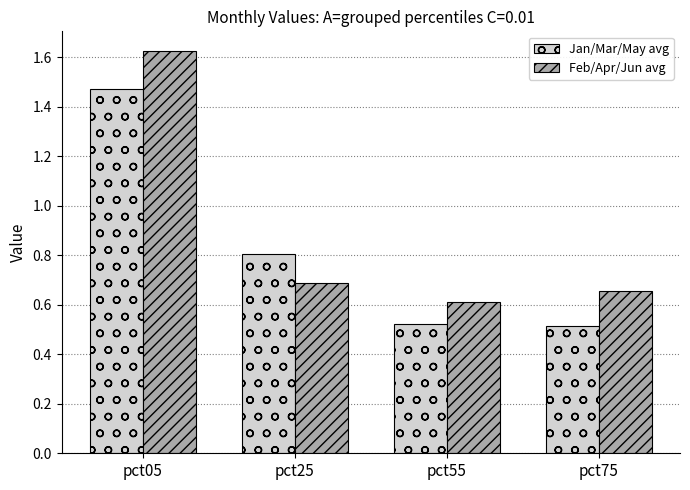

What is the total value across all series at pct05?

3.1